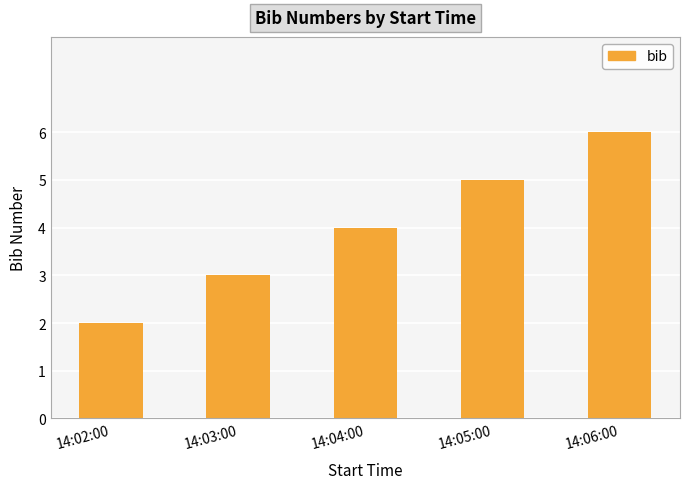

Rank the categories by value from highest to lowest.

14:06:00, 14:05:00, 14:04:00, 14:03:00, 14:02:00